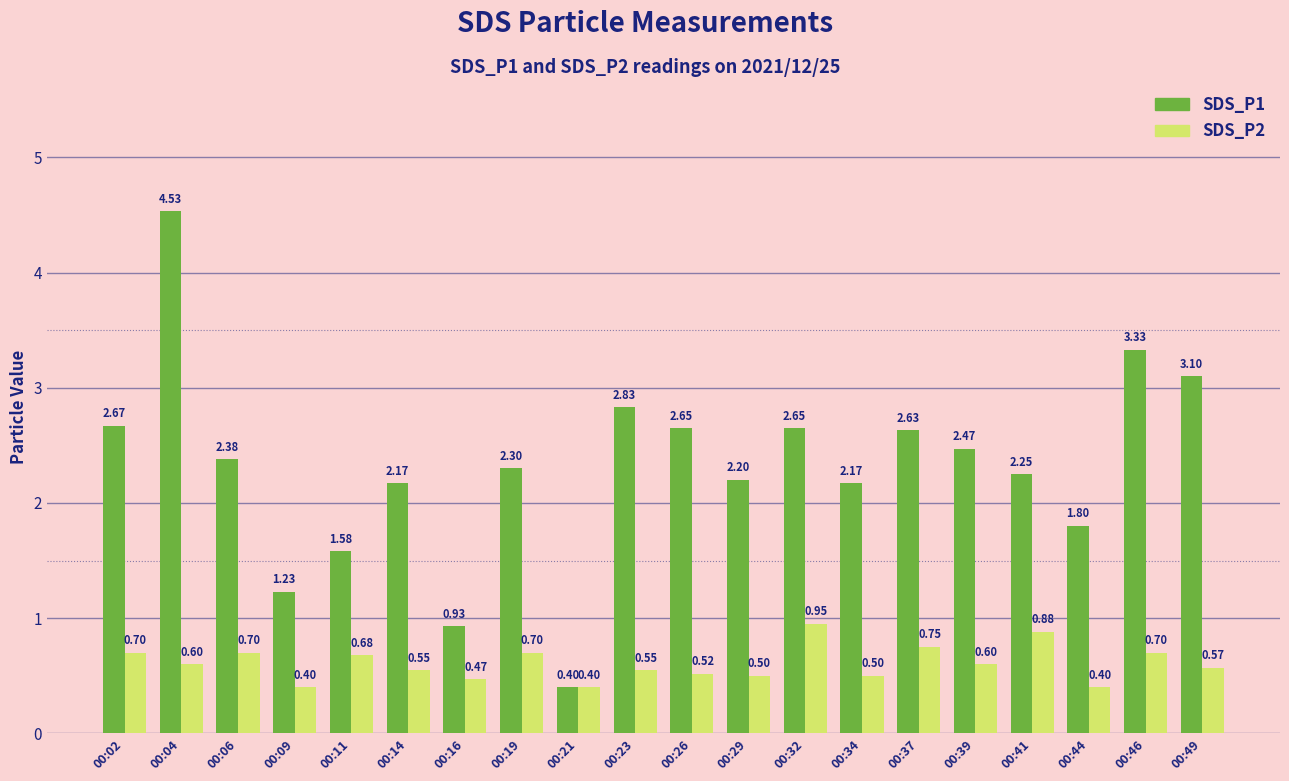

Is the value of SDS_P2 at 00:02 greater than the value of SDS_P1 at 00:32?

No